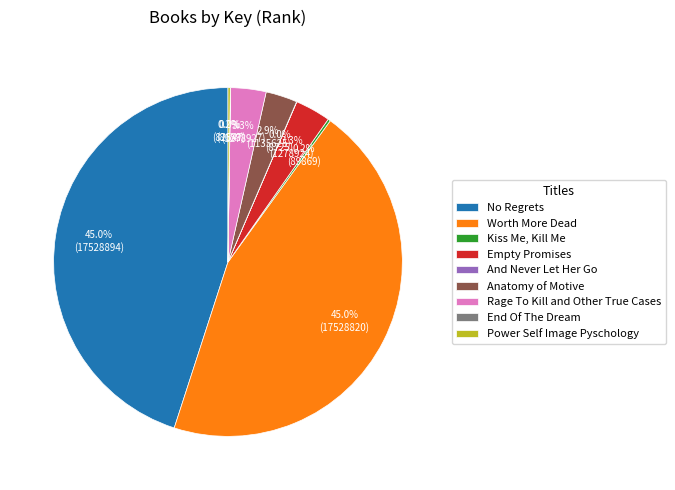

To the nearest percent, what is the difference between the largest and smallest slice percentages?

45%